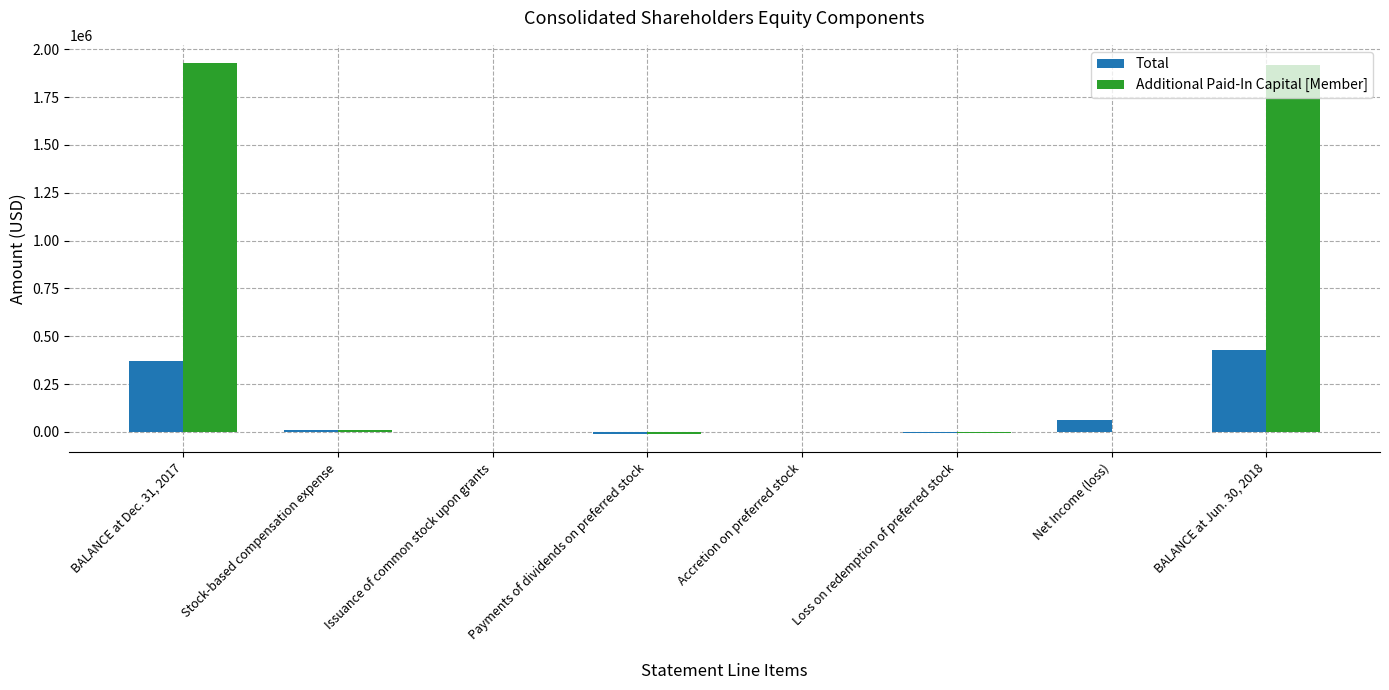

At which label does Total first exceed 10757?

BALANCE at Dec. 31, 2017